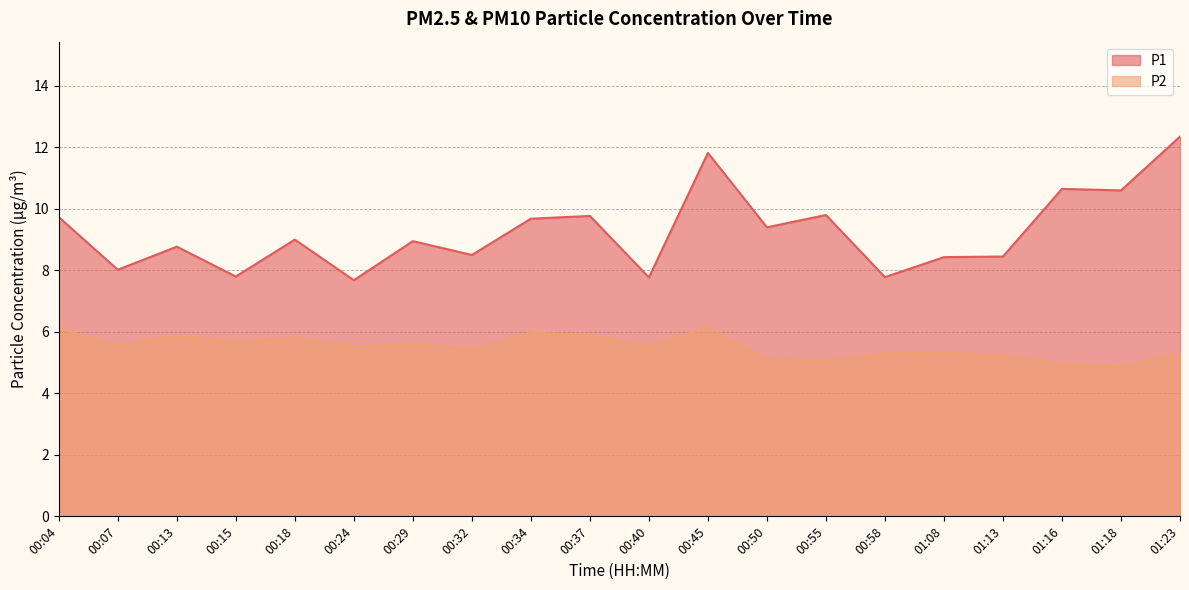

What is the difference between the second highest and minimum values in the P1 series?

4.1